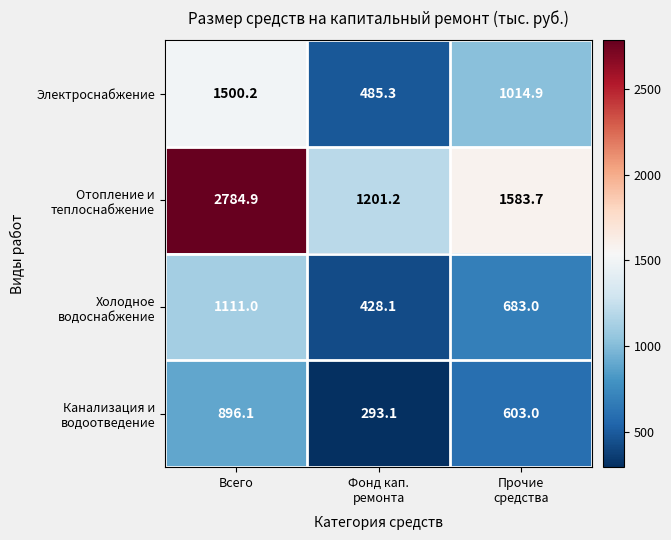

The value of Электроснабжение at Всего is 2620.6. True or false?

False